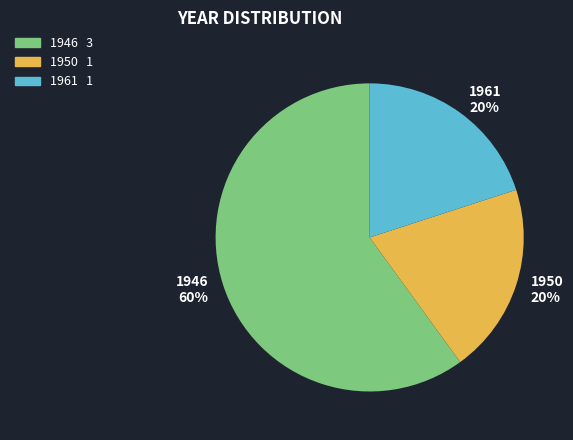

Which category has the biggest portion of the pie?

1946 3